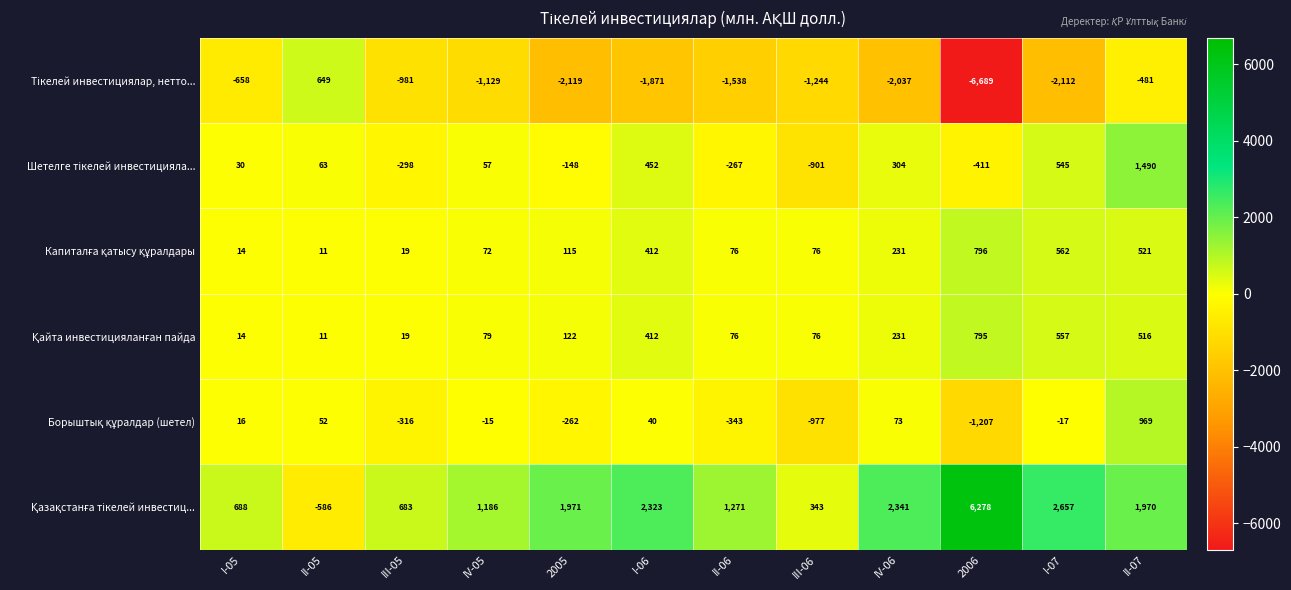

What is the total value across all series at I-07?

2192